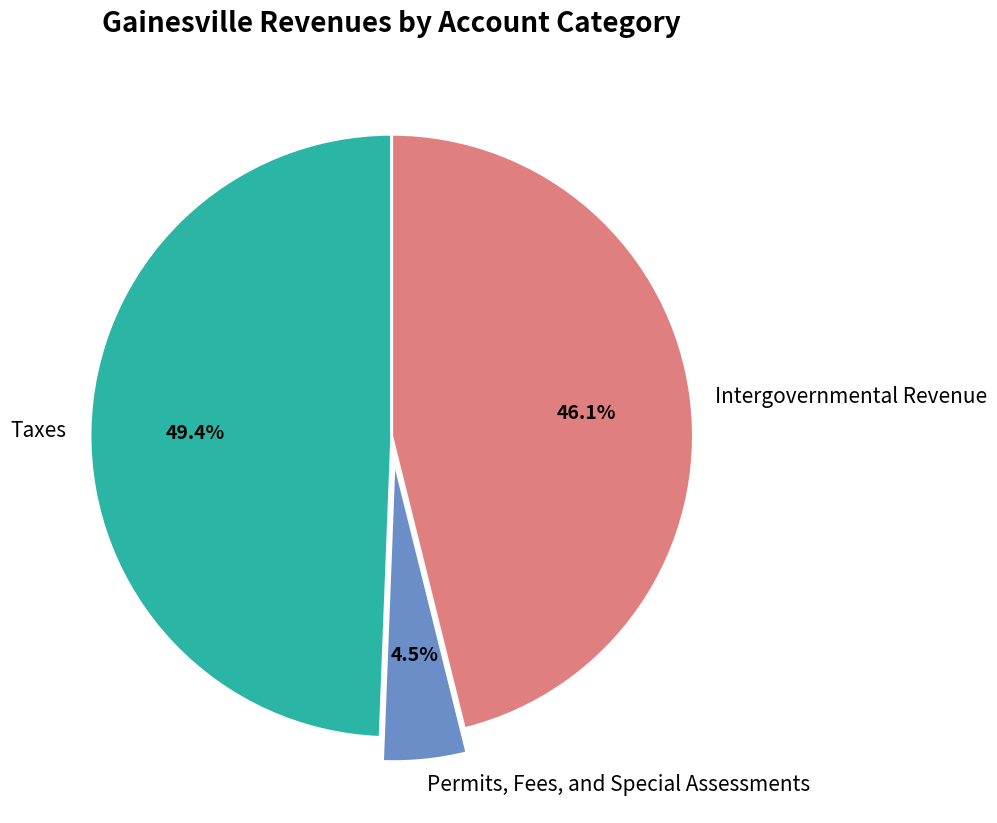

True or false: Intergovernmental Revenue accounts for 61% of the total.

False